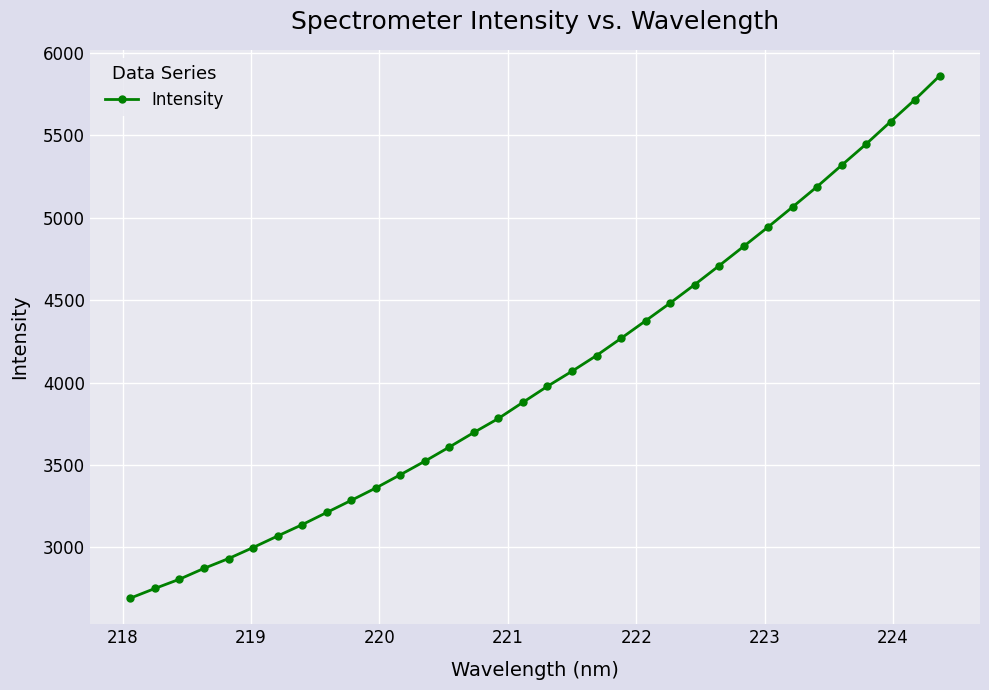

What is the value of the 1st point from the left?

2692.1